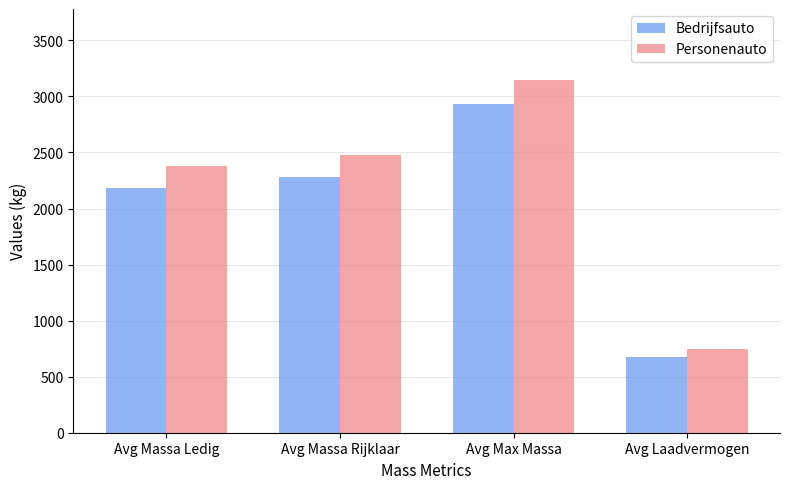

At which label is Bedrijfsauto closest to 1804?

Avg Massa Ledig